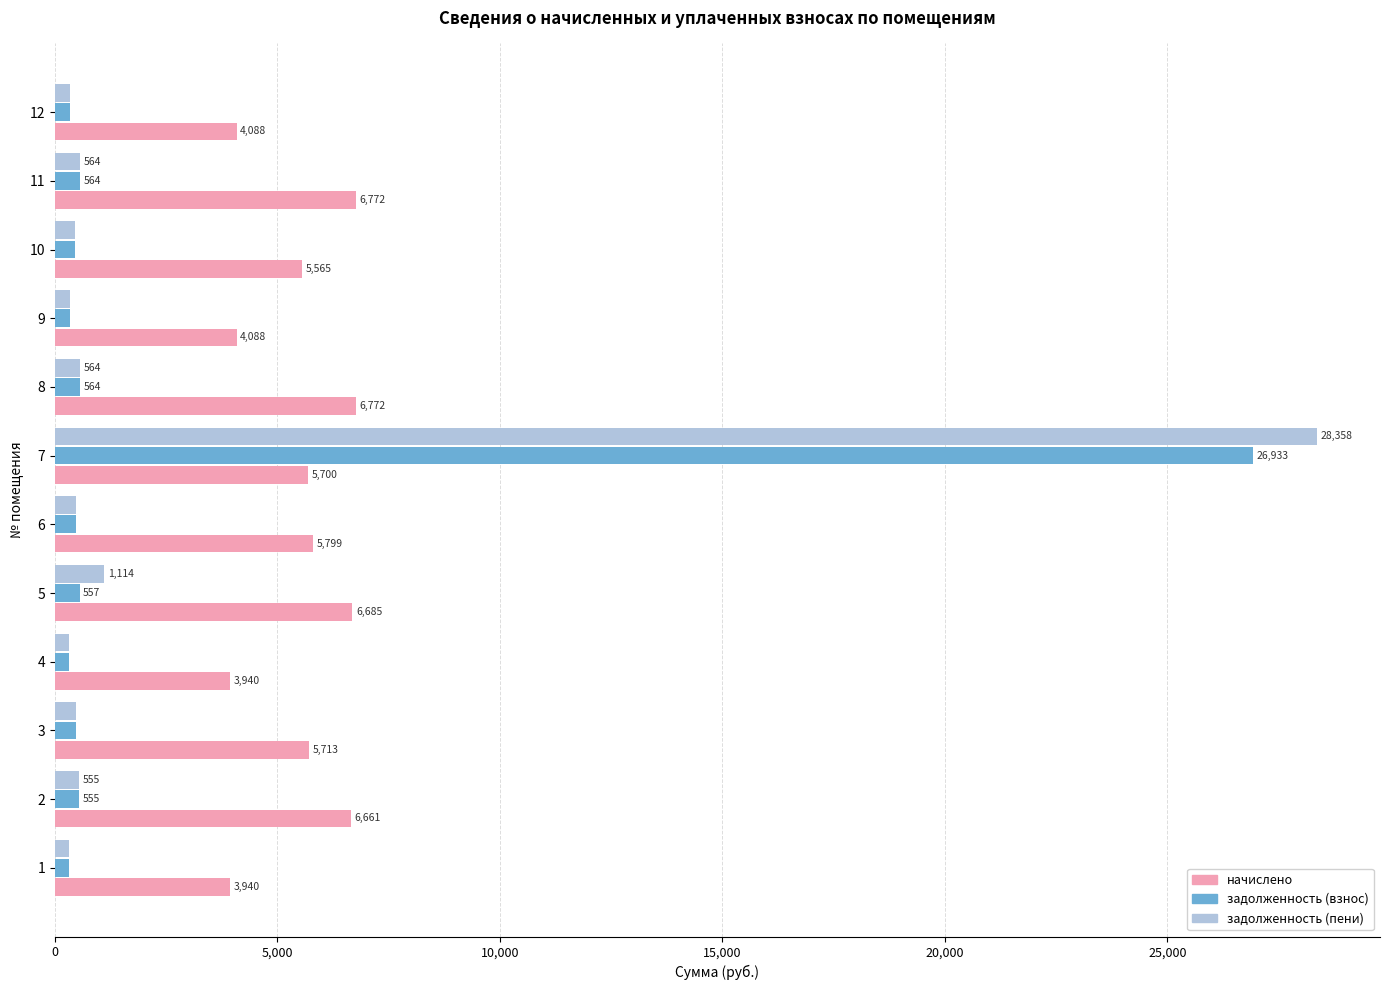

At which label does задолженность (взнос) reach its peak?

7